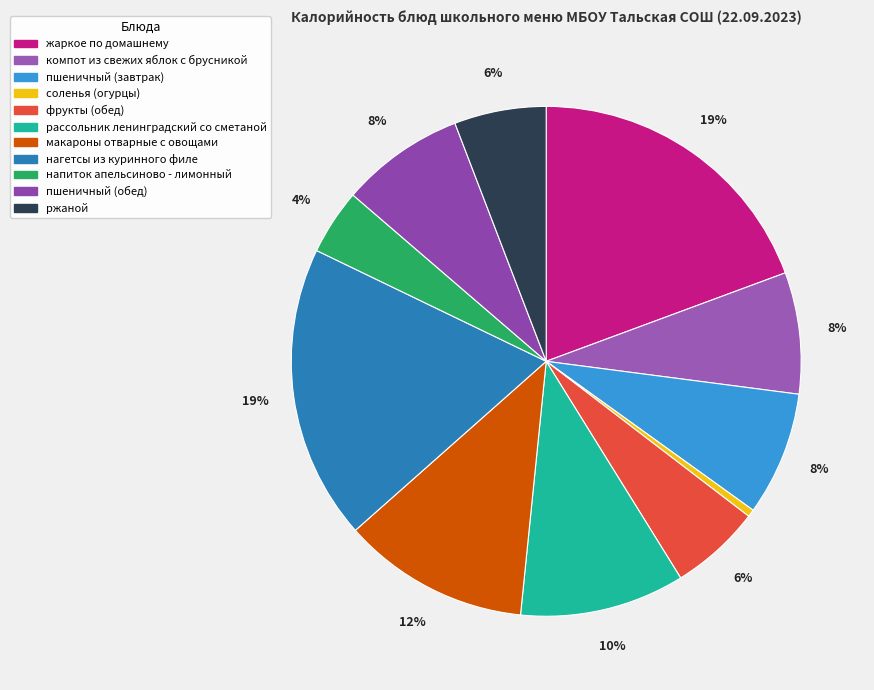

To the nearest percent, what portion does фрукты (обед) represent?

6%